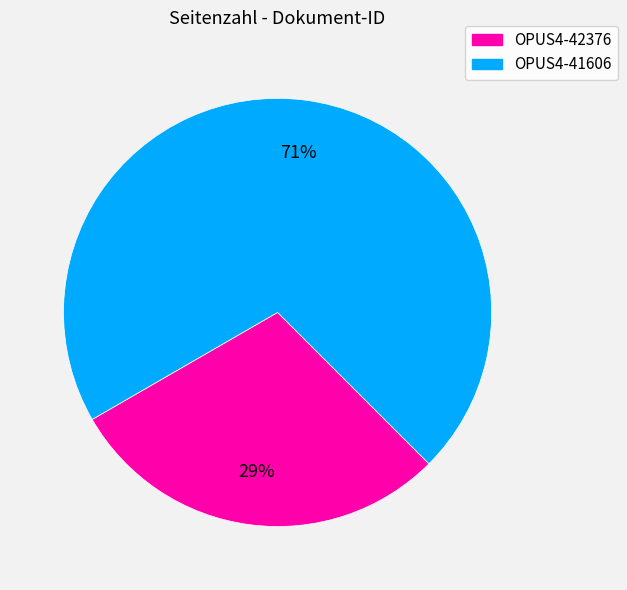

How many slices are in this pie chart?

2